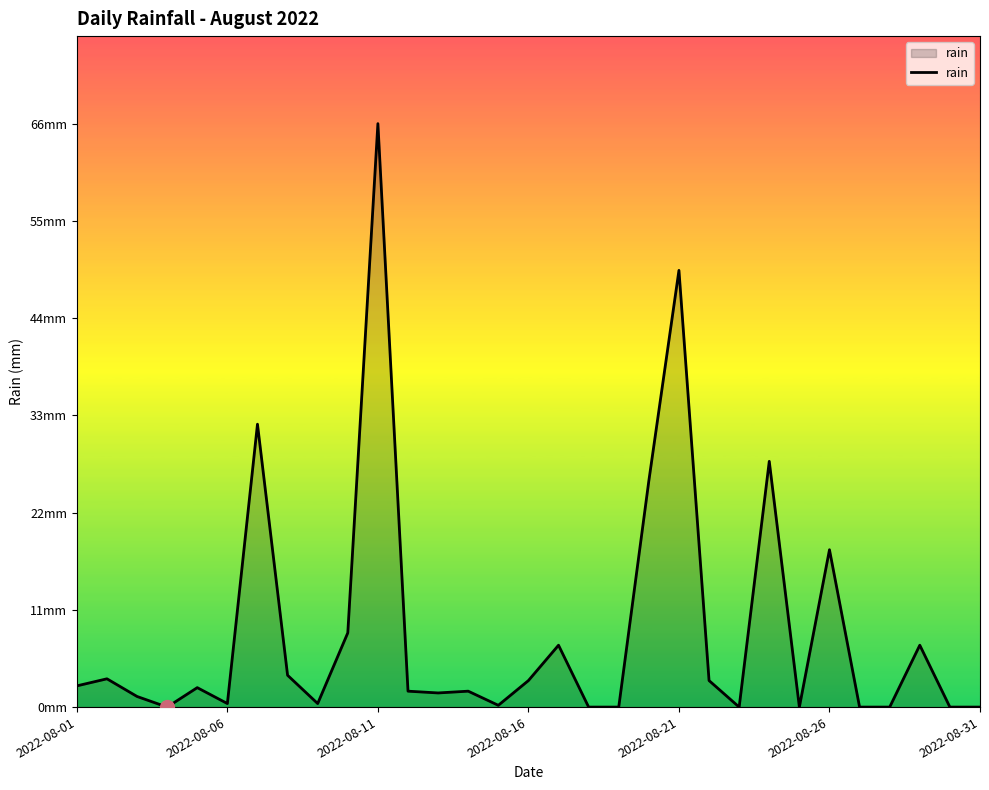

Does the chart display data point markers on the line(s)?

No